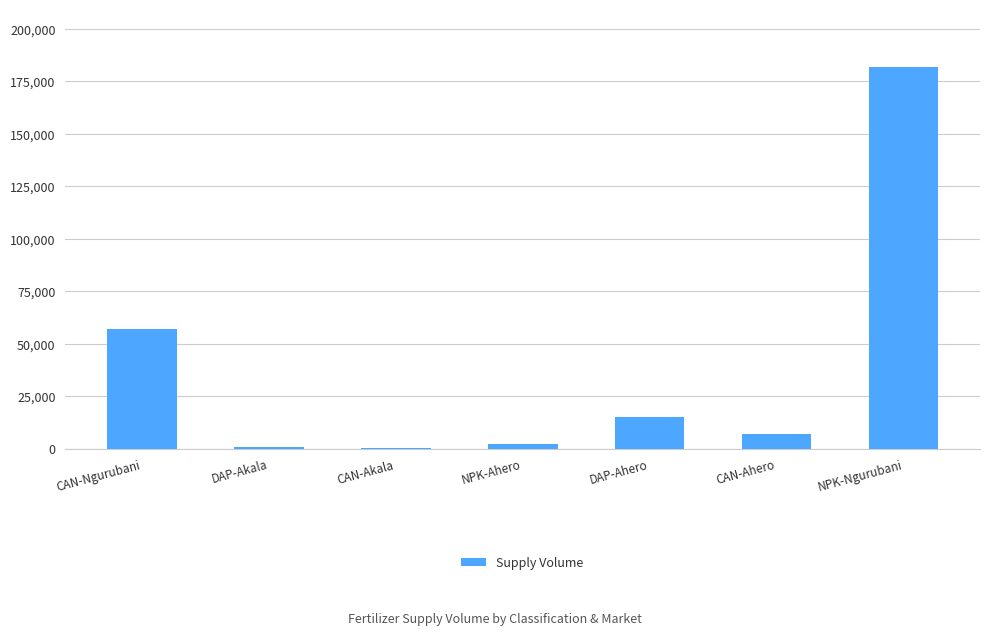

Between NPK-Ngurubani and CAN-Ahero, which is larger?

NPK-Ngurubani